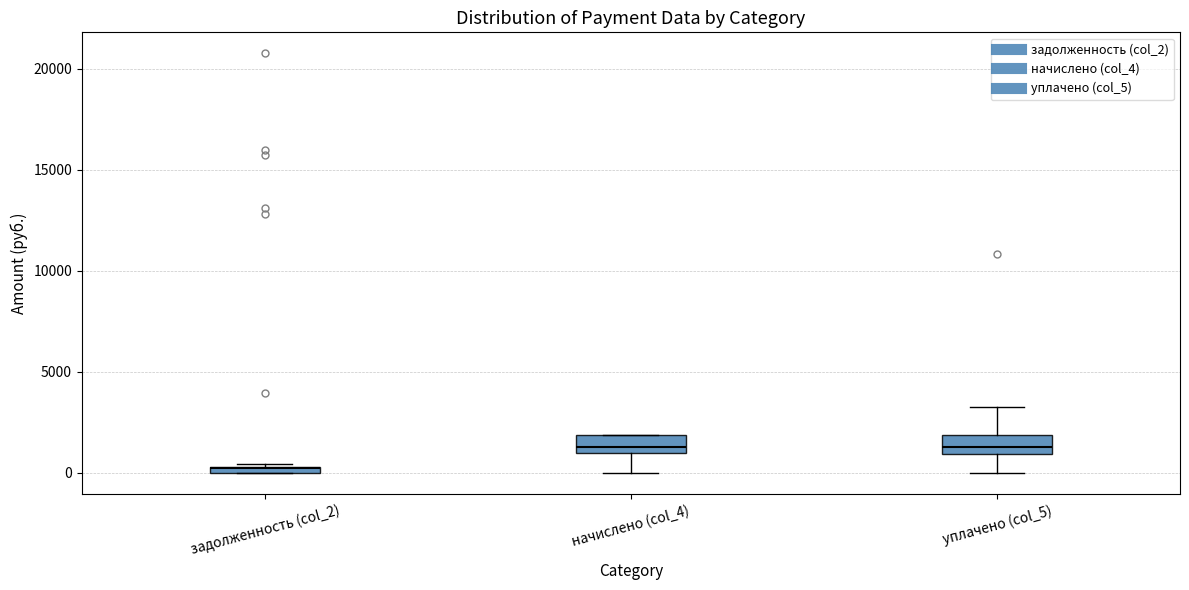

Where does the lower whisker of the box for начислено (col_4) end on the y-axis? The values are not printed on the chart, so give them approximately, as read against the axis.

0